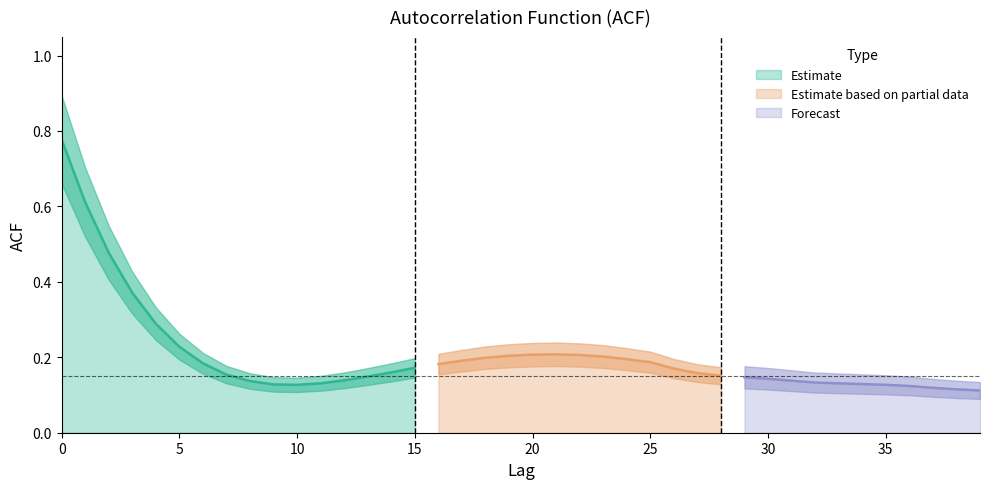

What is the approximate value at 10?

0.1